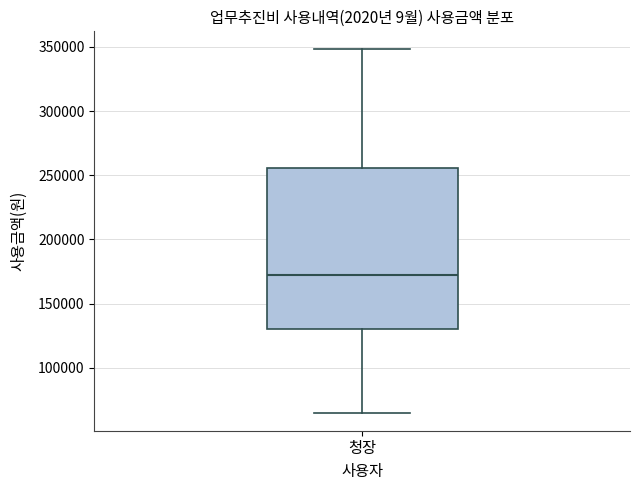

Where does the upper whisker of the box for 청장 end on the y-axis? The values are not printed on the chart, so give them approximately, as read against the axis.

350000